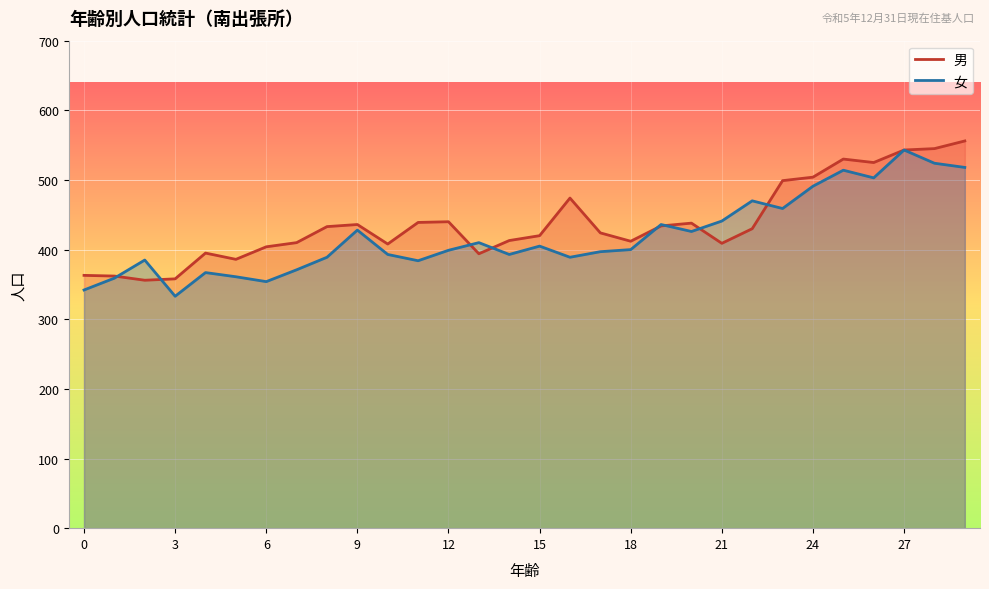

The 女 series shows 426 at 20. True or false?

True